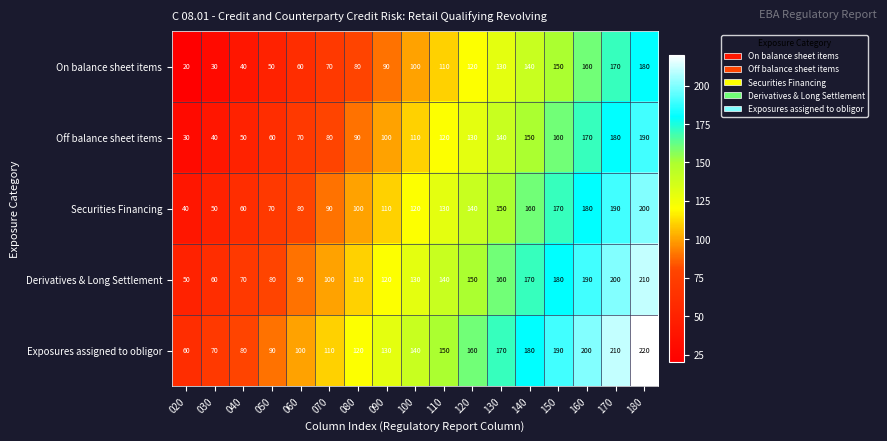

Rank the series at 040 from lowest to highest value.

On balance sheet items, Off balance sheet items, Securities Financing, Derivatives & Long Settlement, Exposures assigned to obligor